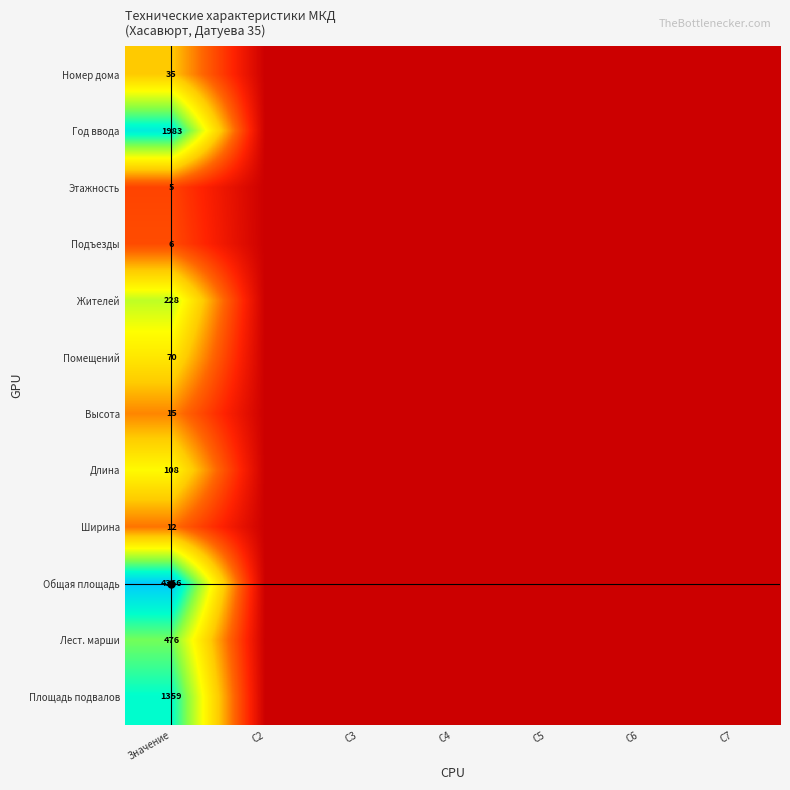

The Лест. марши series shows 0.0 at C4. True or false?

True